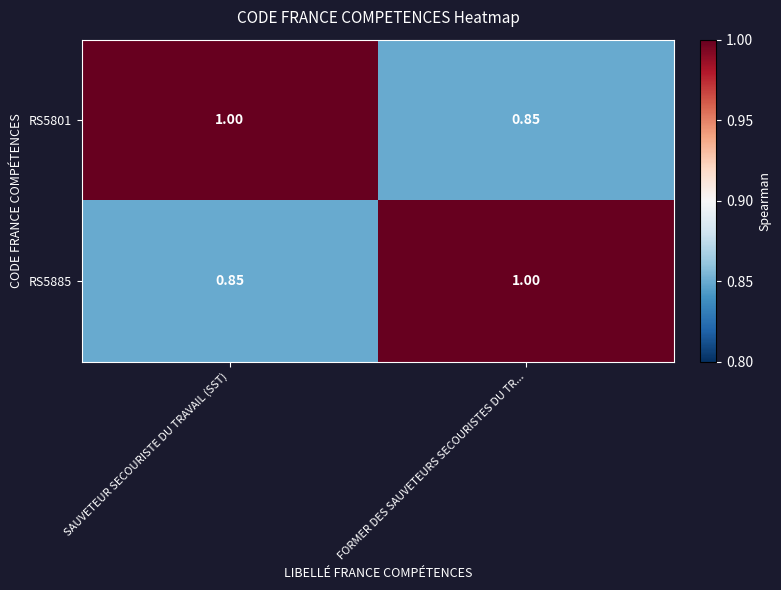

Which category has the highest value in the RS5885 series?

FORMER DES SAUVETEURS SECOURISTES DU TR...